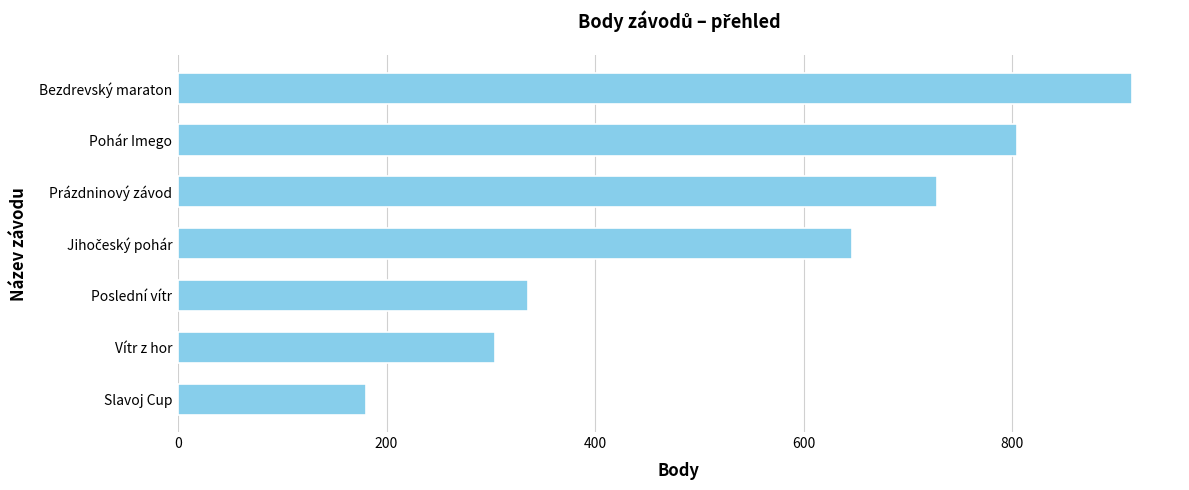

What is the average value?

559